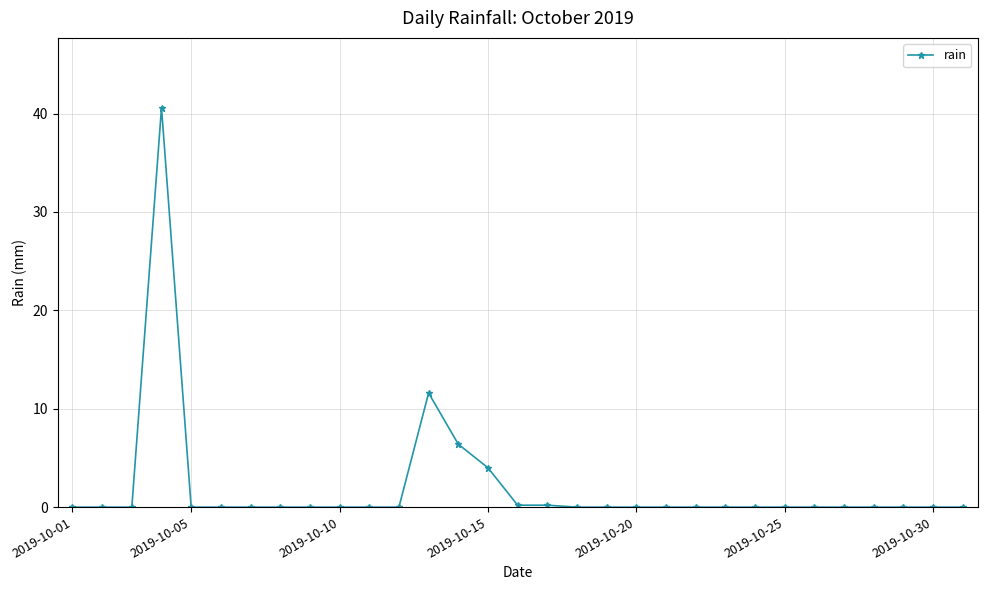

True or false: there are more than 1 points higher than both neighbors.

True